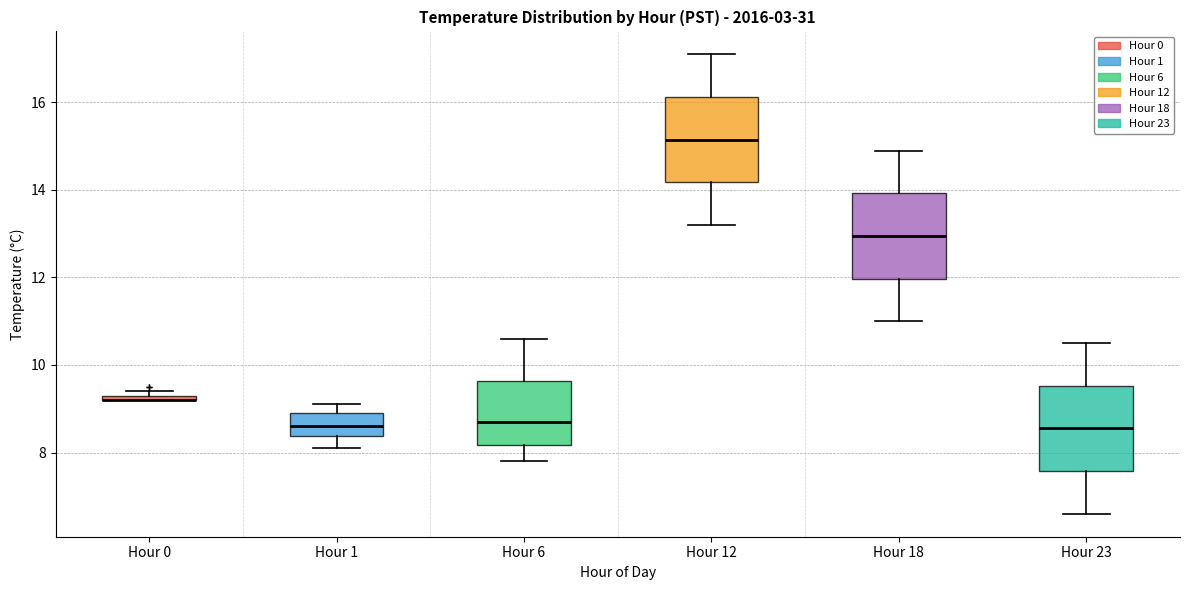

Where is the lower edge of the box for Hour 23 on the y-axis? The values are not printed on the chart, so give them approximately, as read against the axis.

7.6